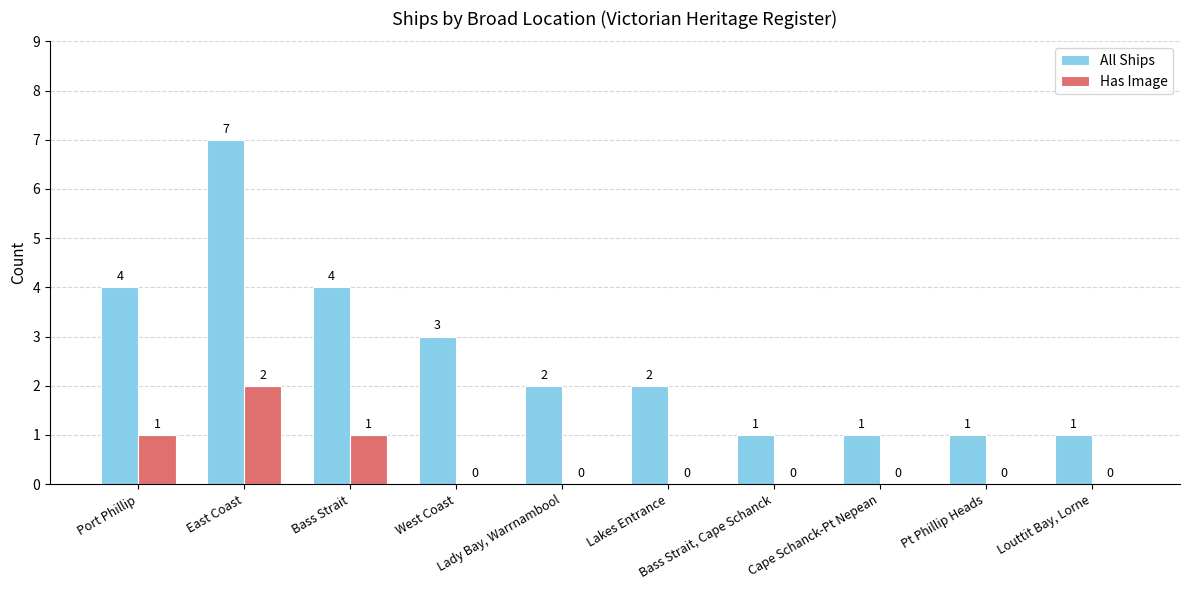

How many All Ships values are between 1 and 4?

9